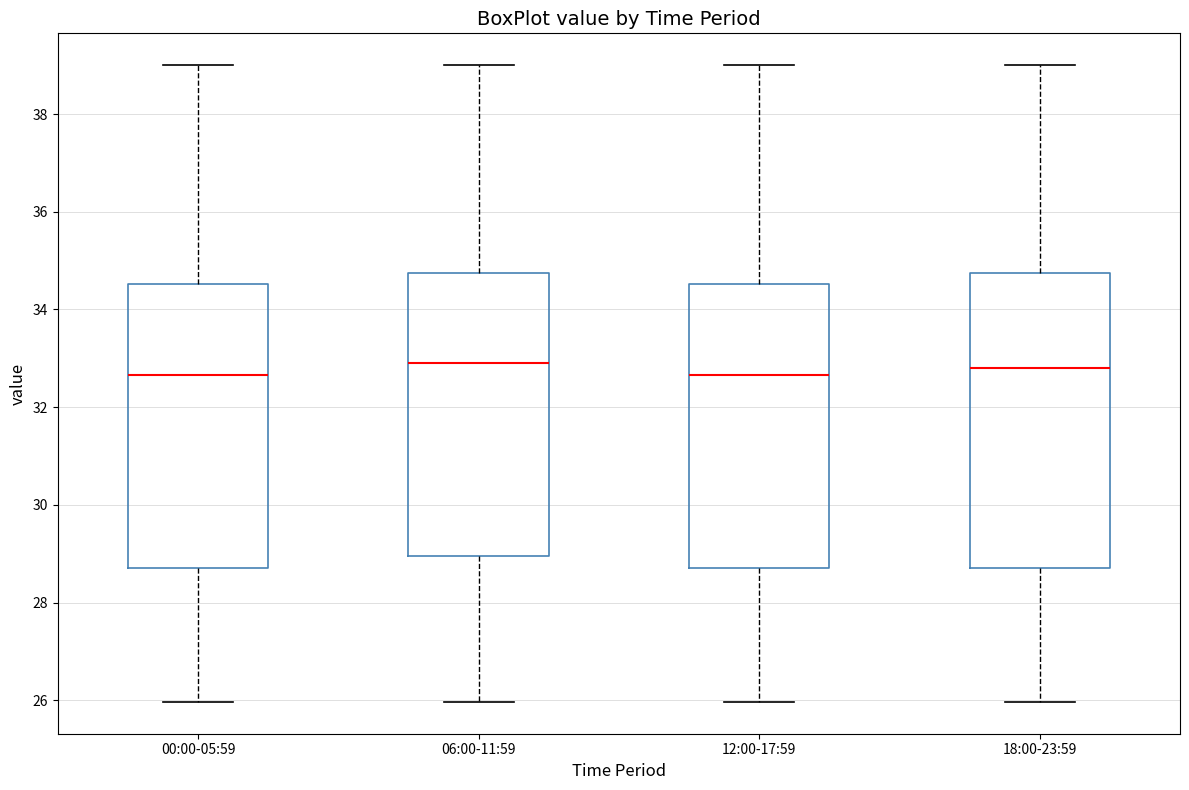

Where does the median line of the box for 00:00-05:59 sit on the y-axis? The values are not printed on the chart, so give them approximately, as read against the axis.

32.6